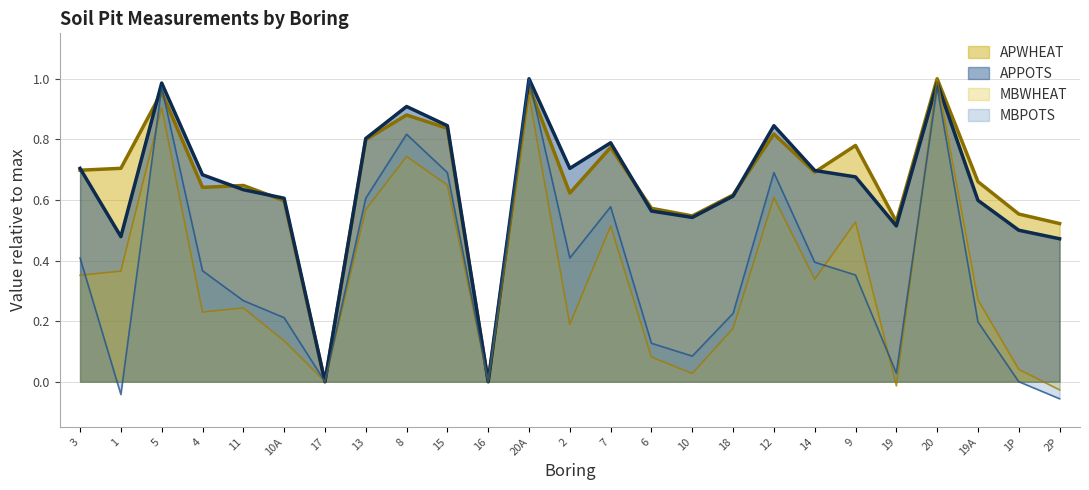

True or false: APPOTS and MBPOTS intersect in this chart.

False